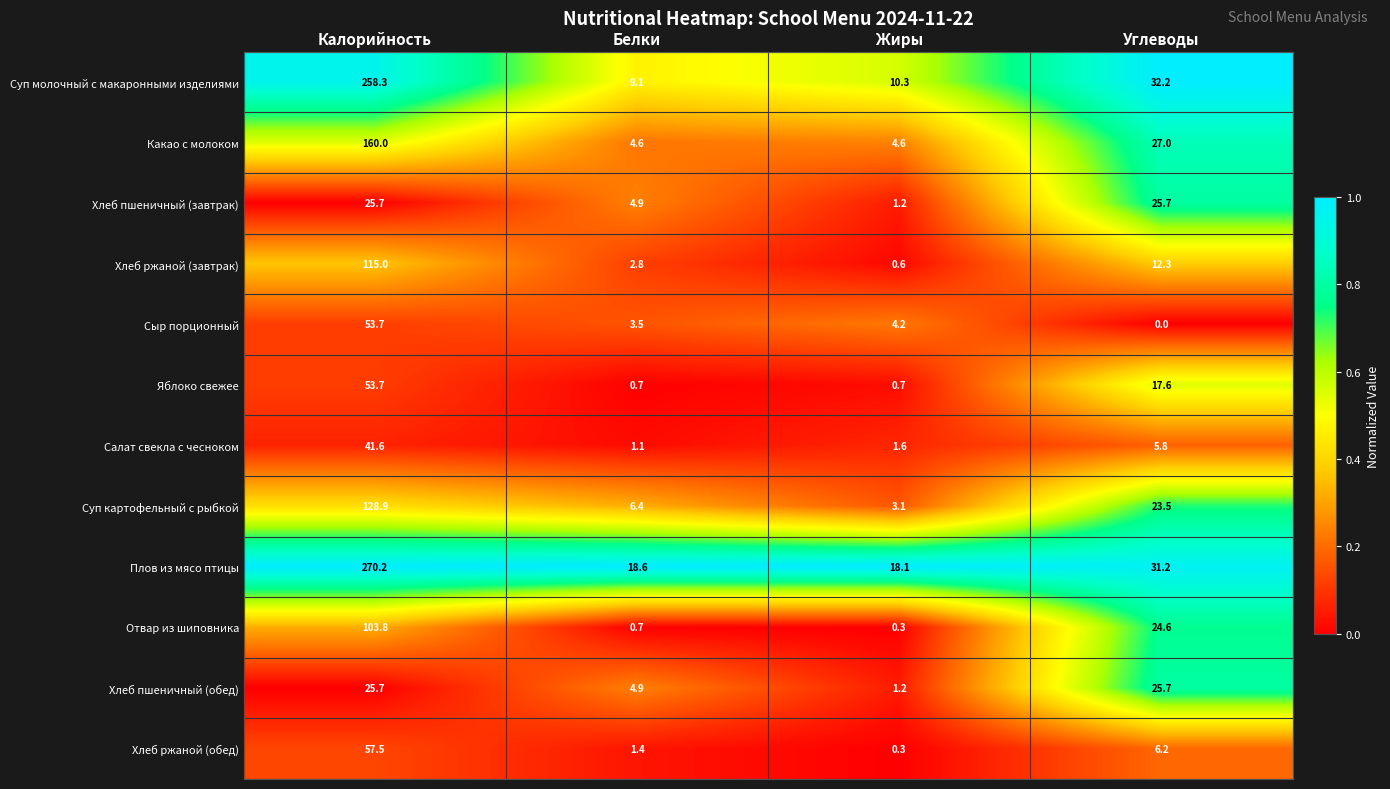

What is the difference between the maximum and minimum values in the Хлеб ржаной (завтрак) series?

114.4